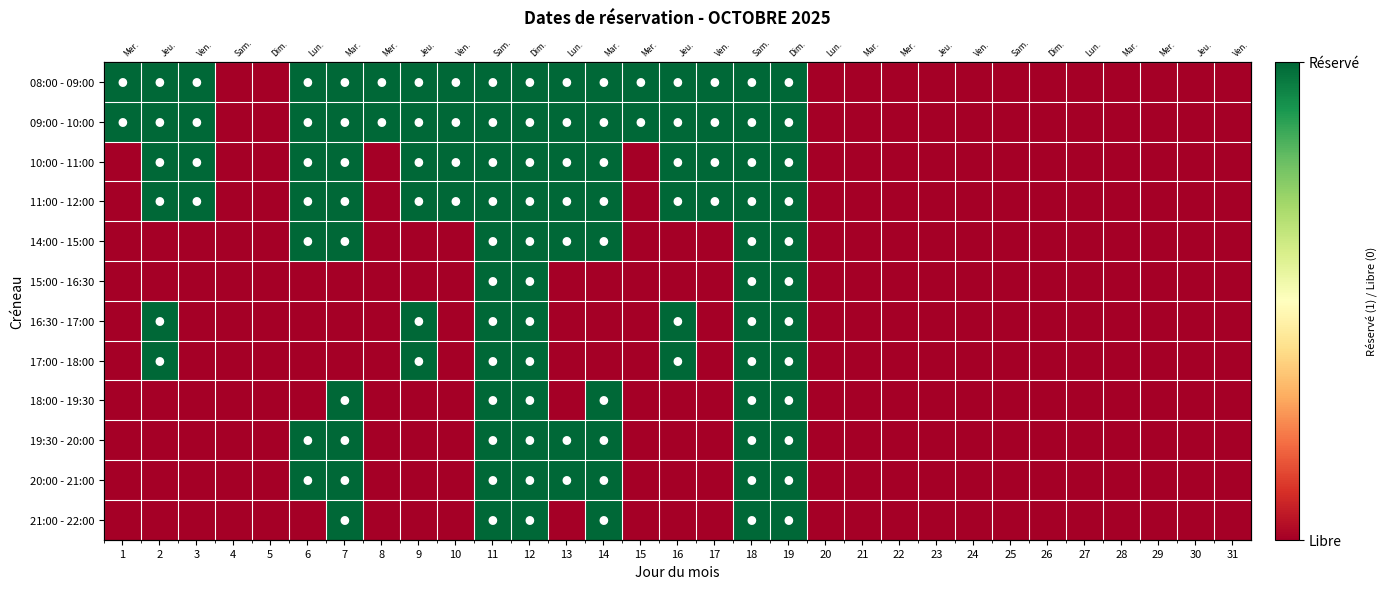

The 08:00 - 09:00 series shows 2 at 9. True or false?

False